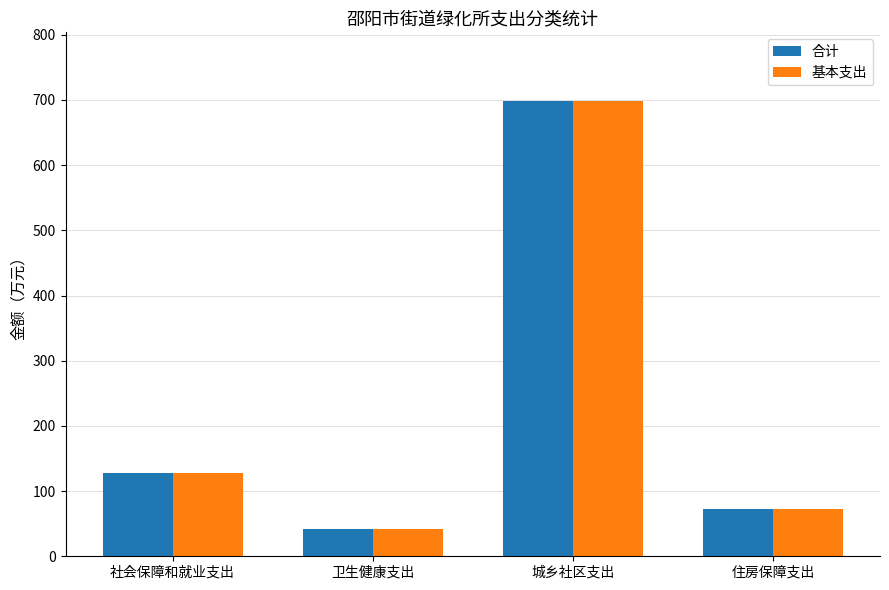

Is it true that 基本支出 equals 190.1 at 社会保障和就业支出?

False